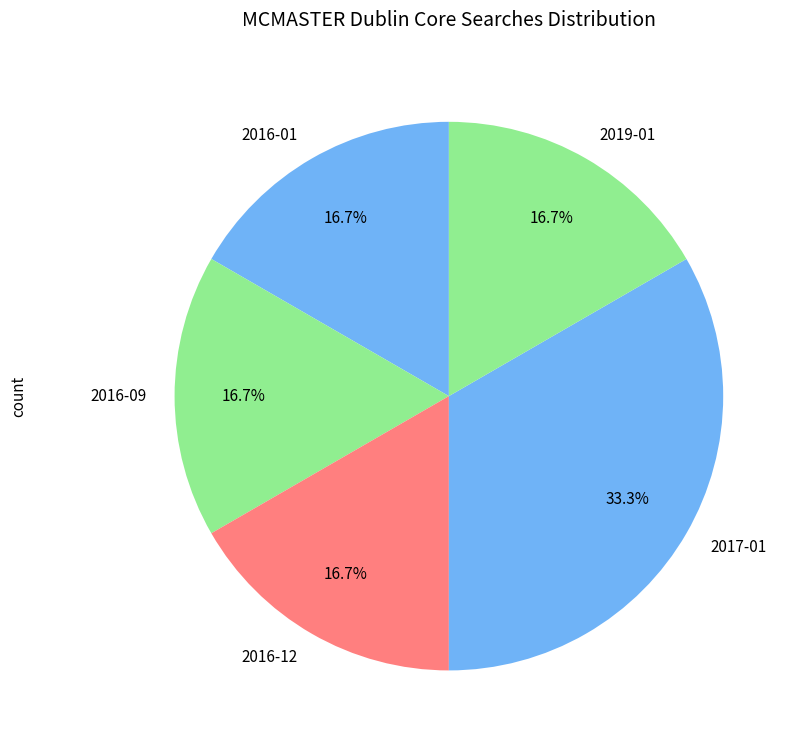

Is there a majority slice in this chart?

No